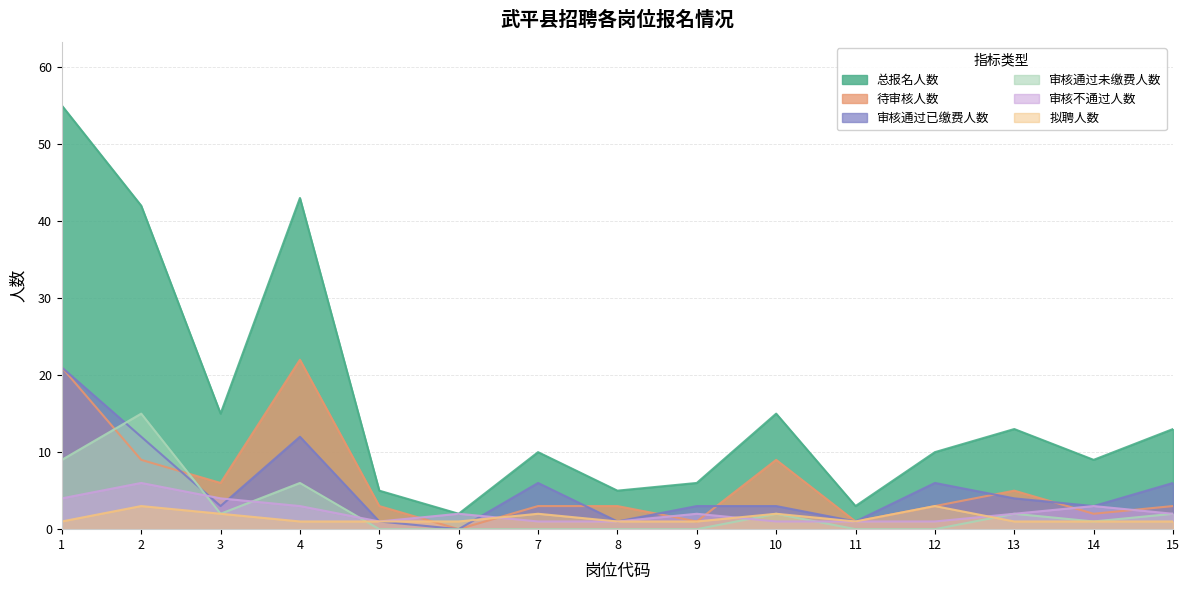

Which series changed the most between 12 and 15?

总报名人数